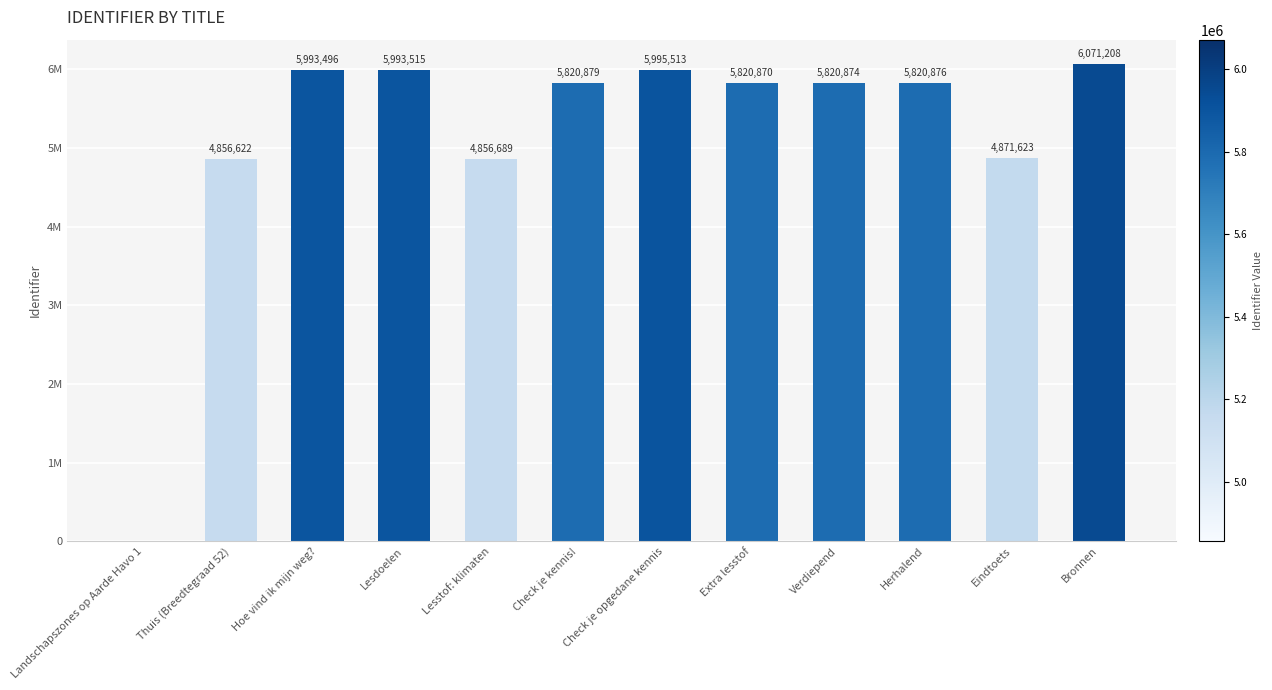

The chart shows a value of 6071208 at Bronnen. True or false?

True